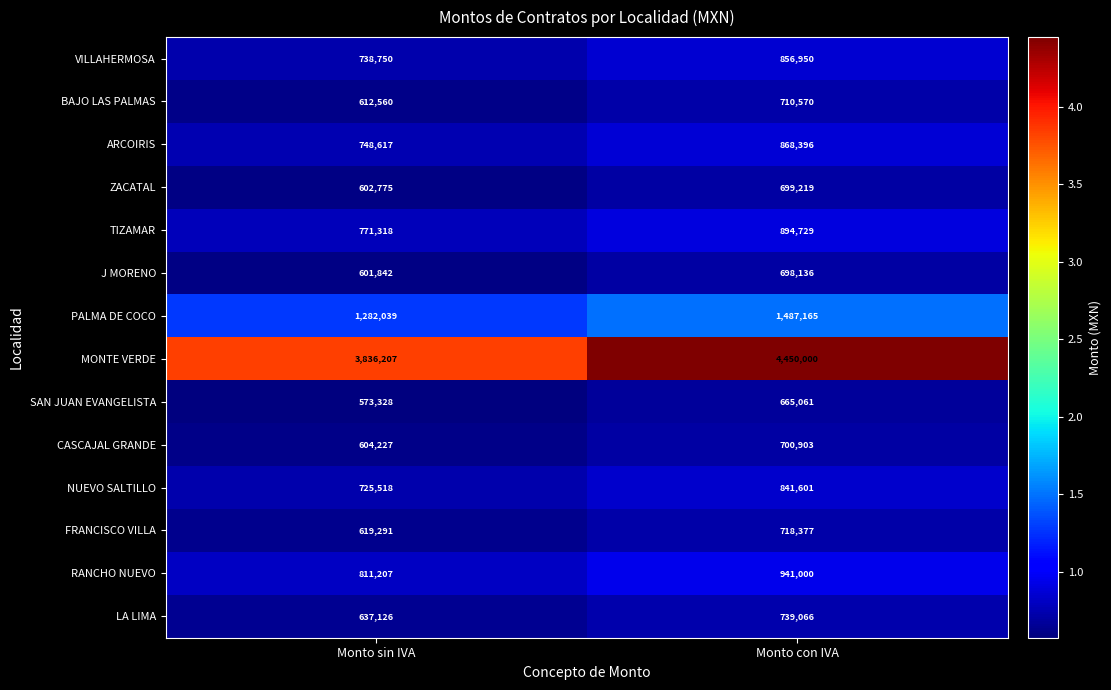

How many values in the BAJO LAS PALMAS series are below 710570?

1